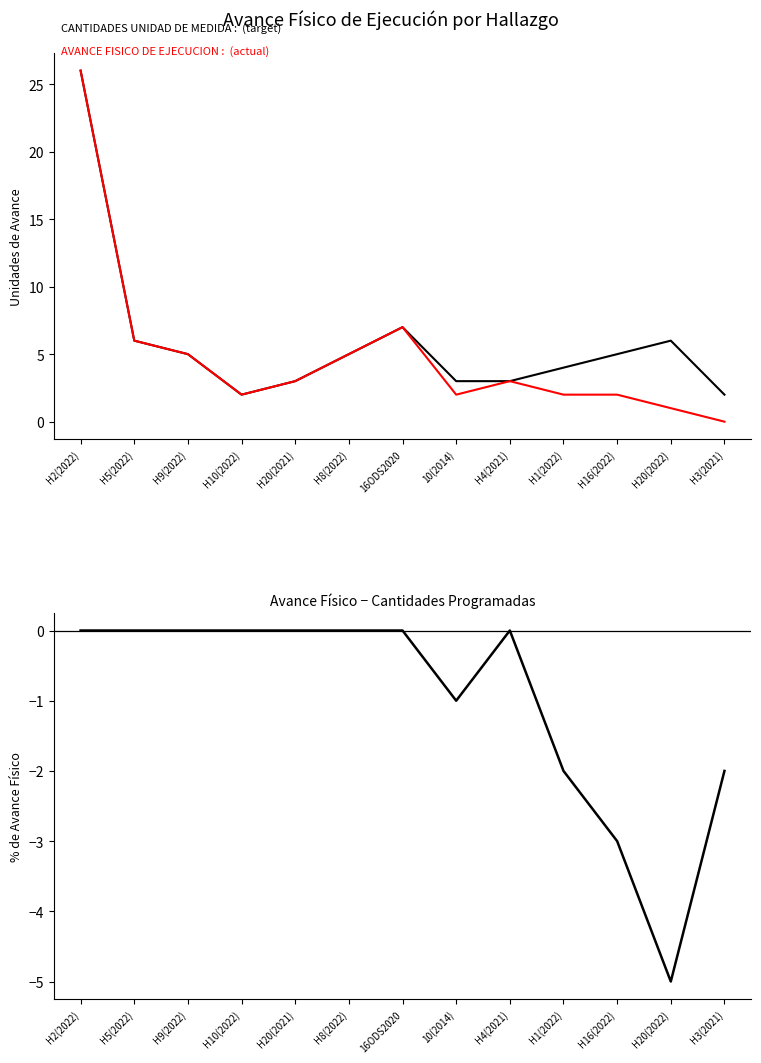

How many lines are shown in the chart?

3